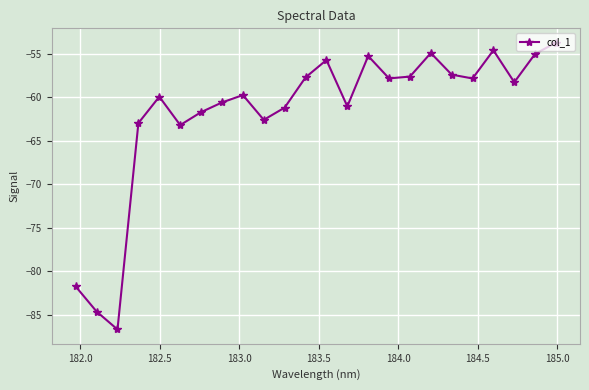

What is the maximum value shown in the chart?

-53.7